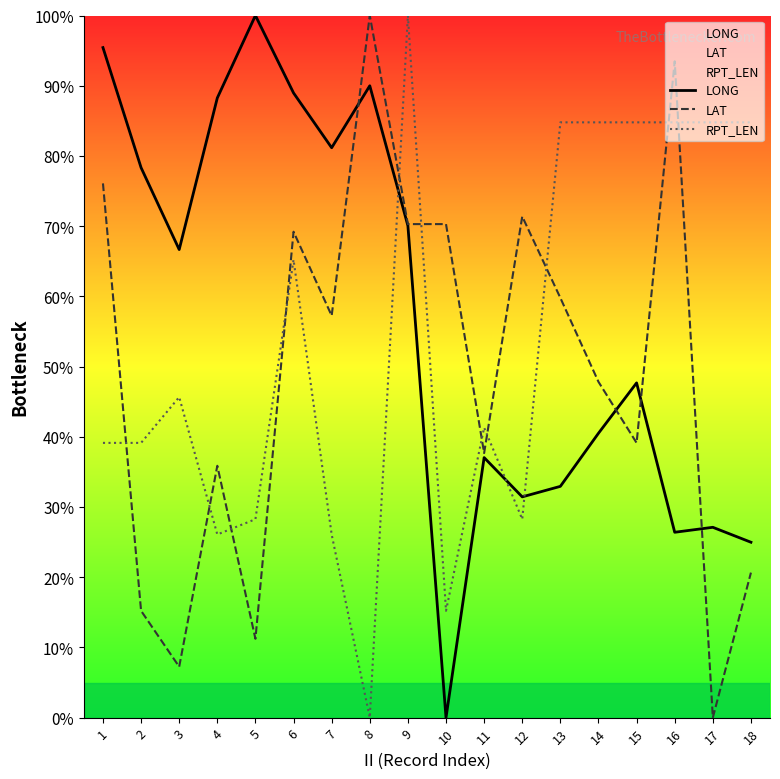

Which series has the largest total across all categories?

LONG